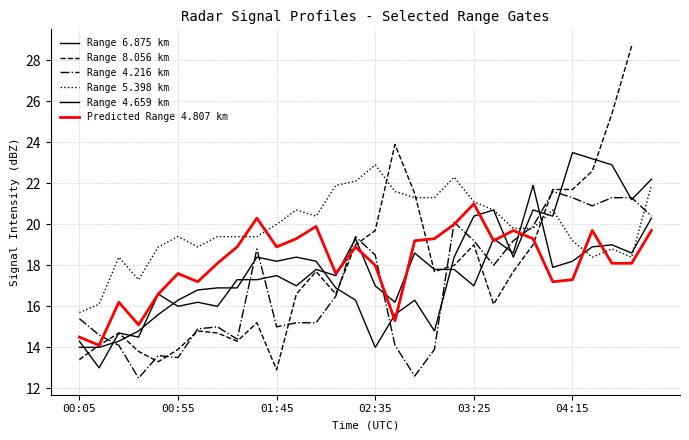

What is the sum of the Range 4.216 km values at 9 and 15?

37.3